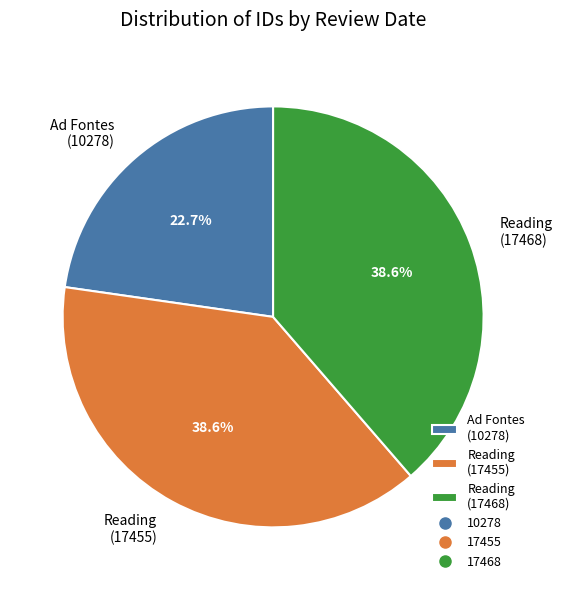

What portion of the pie excludes Reading (17455)?

61.4%